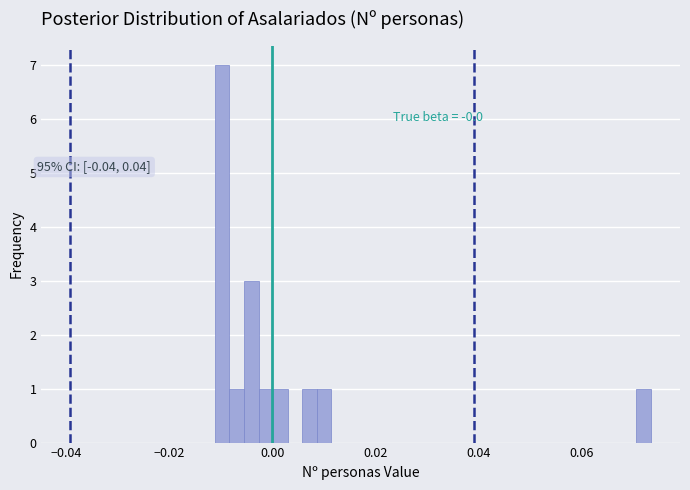

Read against the x-axis, roughly where is the centre of the tallest bar?

-0.010